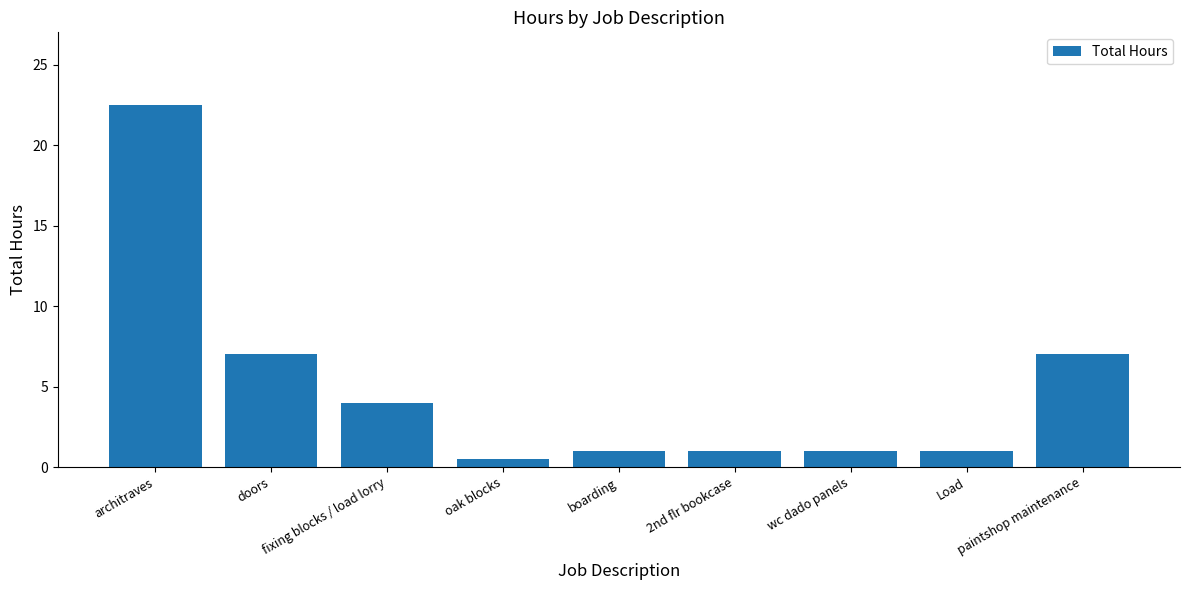

Count the number of categories in the chart.

9